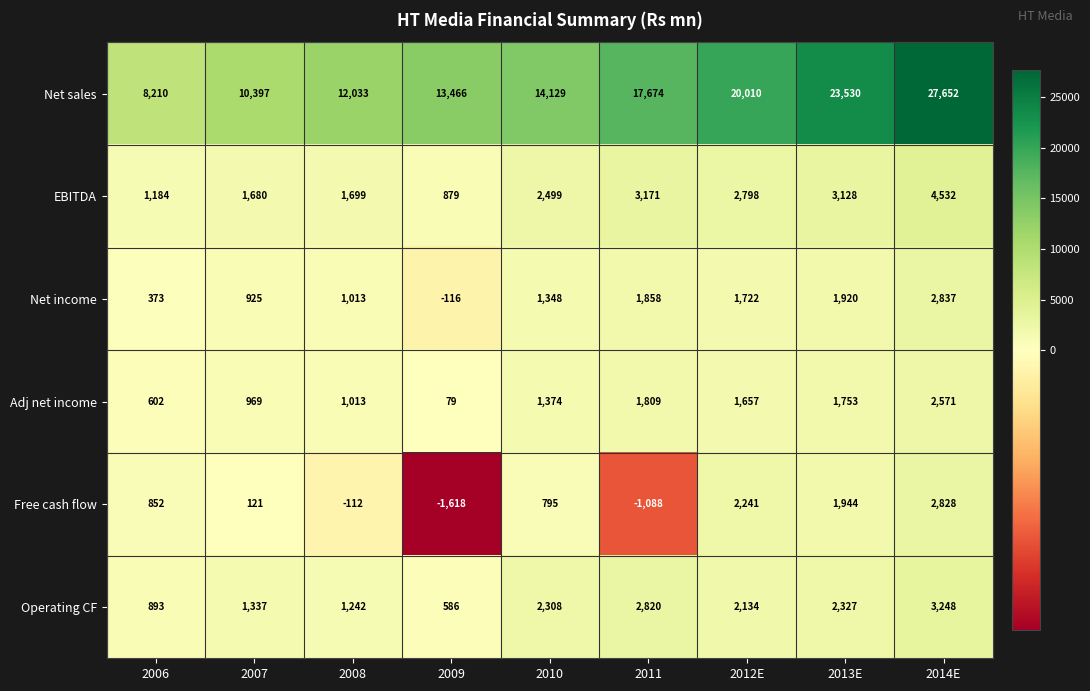

What is the difference between the Free cash flow values at 2012E and 2006?

1389